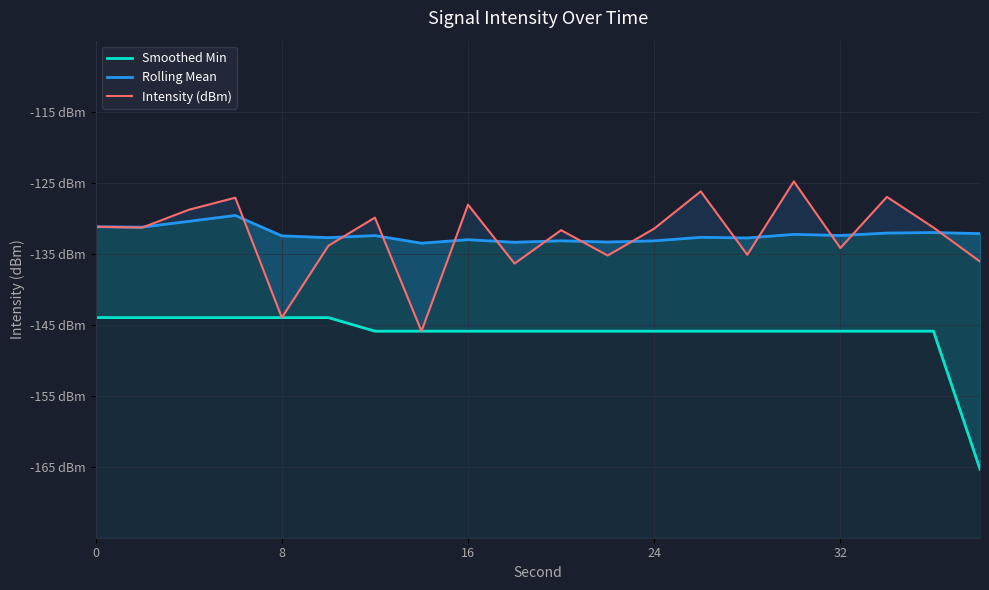

What is the sum of all Intensity (dBm) values?

-2649.9